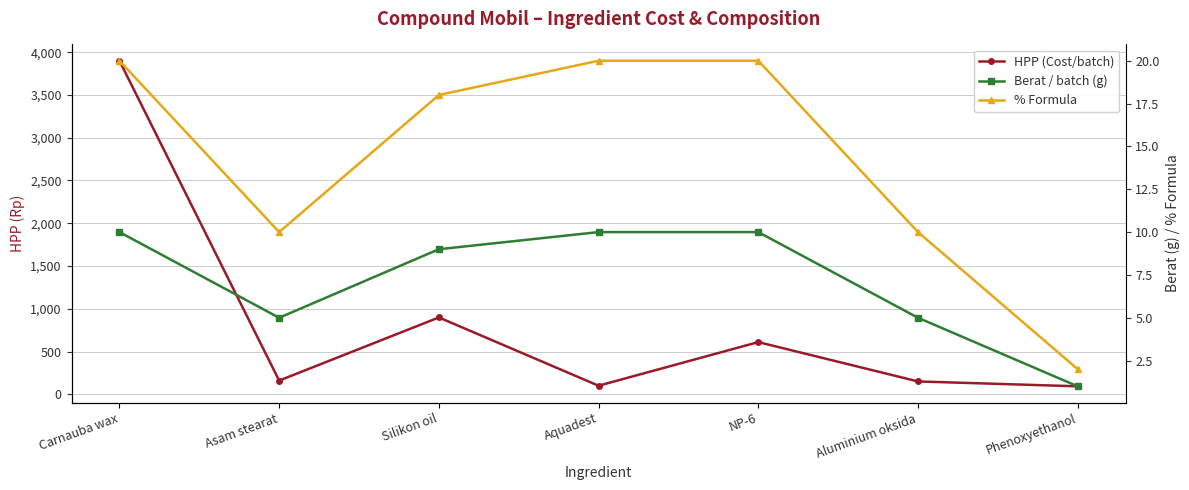

What is the label of the 7th point from the left?

Phenoxyethanol